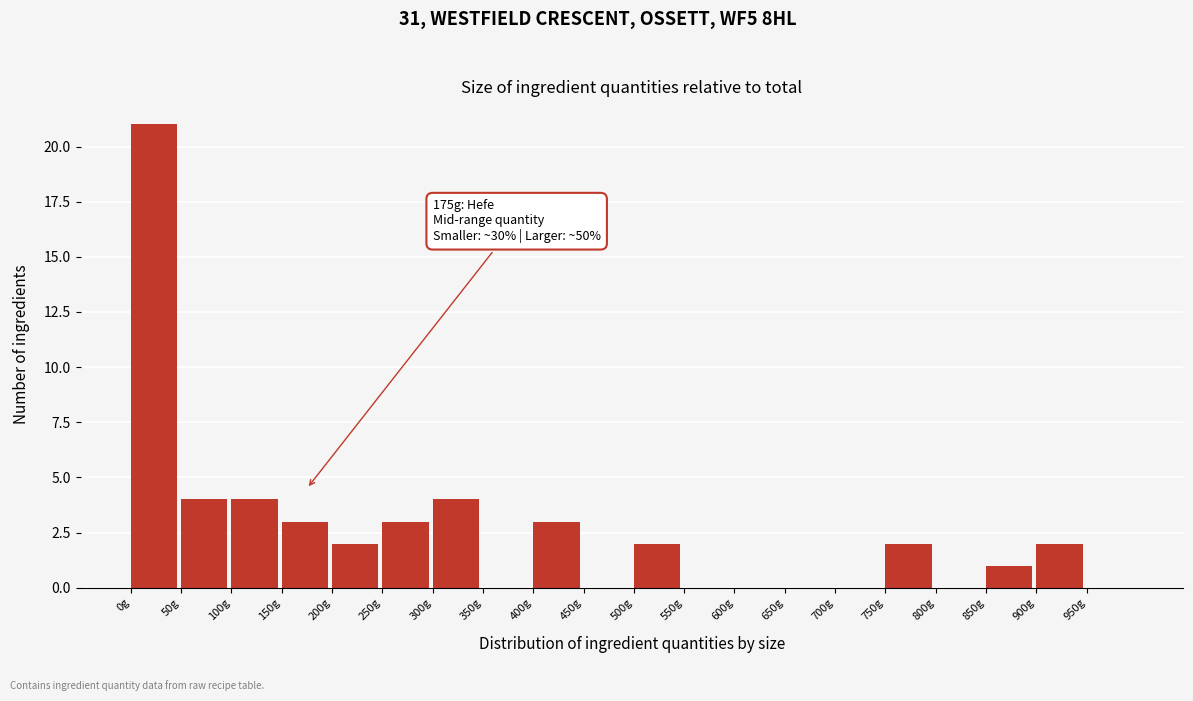

Over which range of the x-axis is the bar tallest?

0 to 50